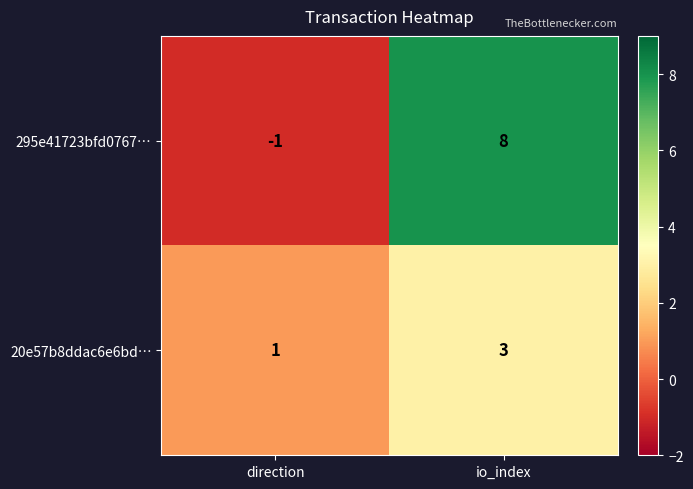

What is the highest value of the 20e57b8ddac6e6bd… series?

3